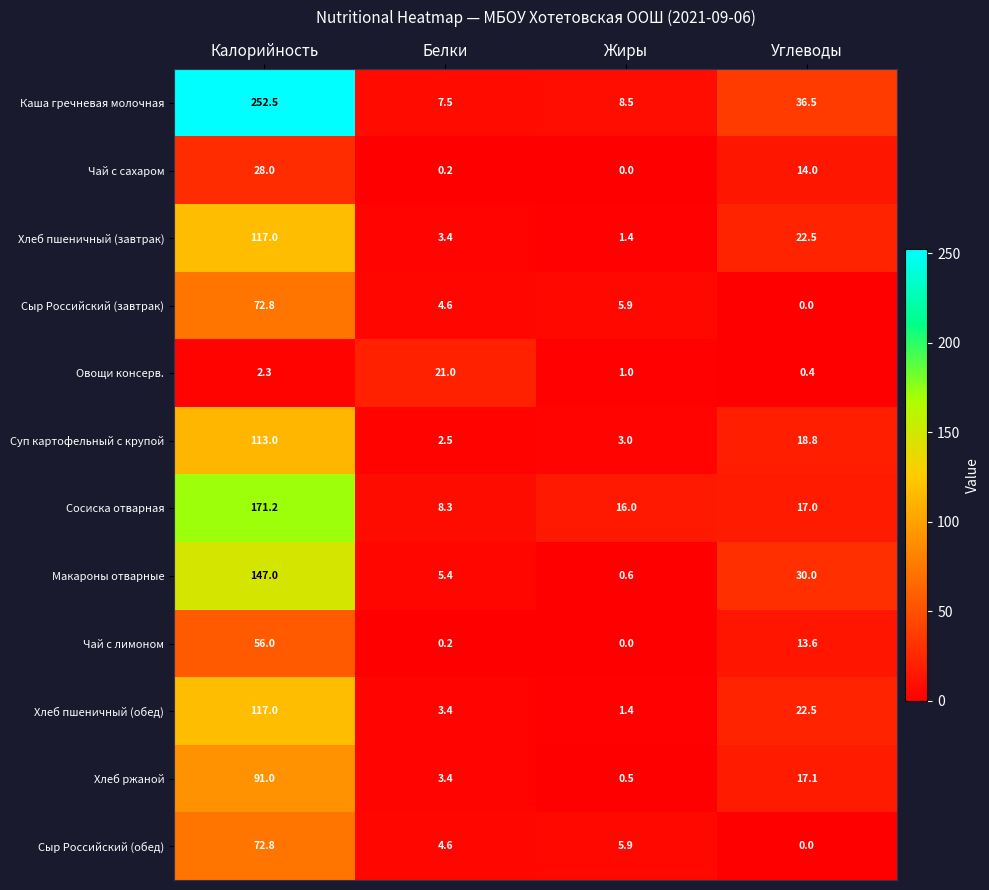

What is the difference between the maximum and minimum values in the Хлеб пшеничный (обед) series?

115.6